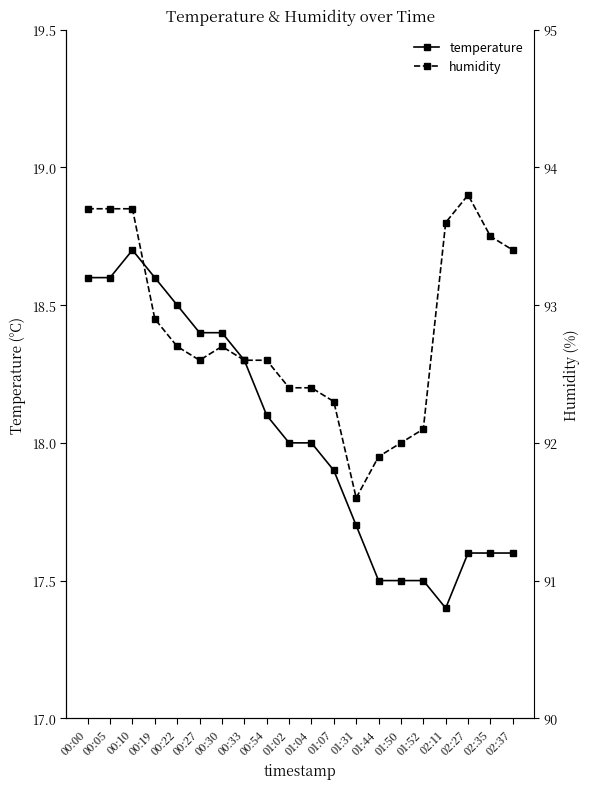

Which series has the largest total across all categories?

humidity